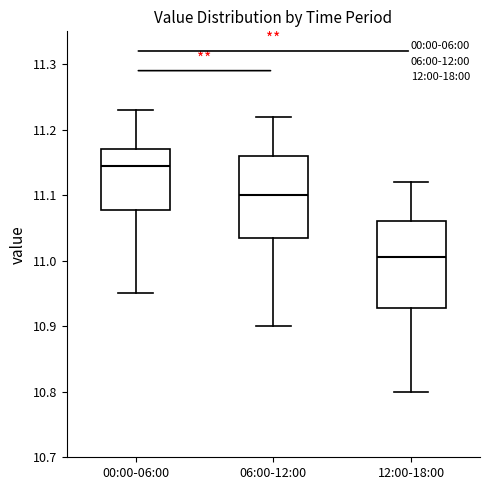

Reading left to right, transcribe this box plot: for each box, give where its median line is, the range the box spans, and where its two whiskers end, as read against the y-axis. The values are not printed on the chart, so give them approximately, as read against the axis.

00:00-06:00: median 11.15, box 11.08 to 11.17, whiskers 10.95 to 11.23
06:00-12:00: median 11.10, box 11.04 to 11.16, whiskers 10.90 to 11.22
12:00-18:00: median 11.01, box 10.93 to 11.06, whiskers 10.80 to 11.12